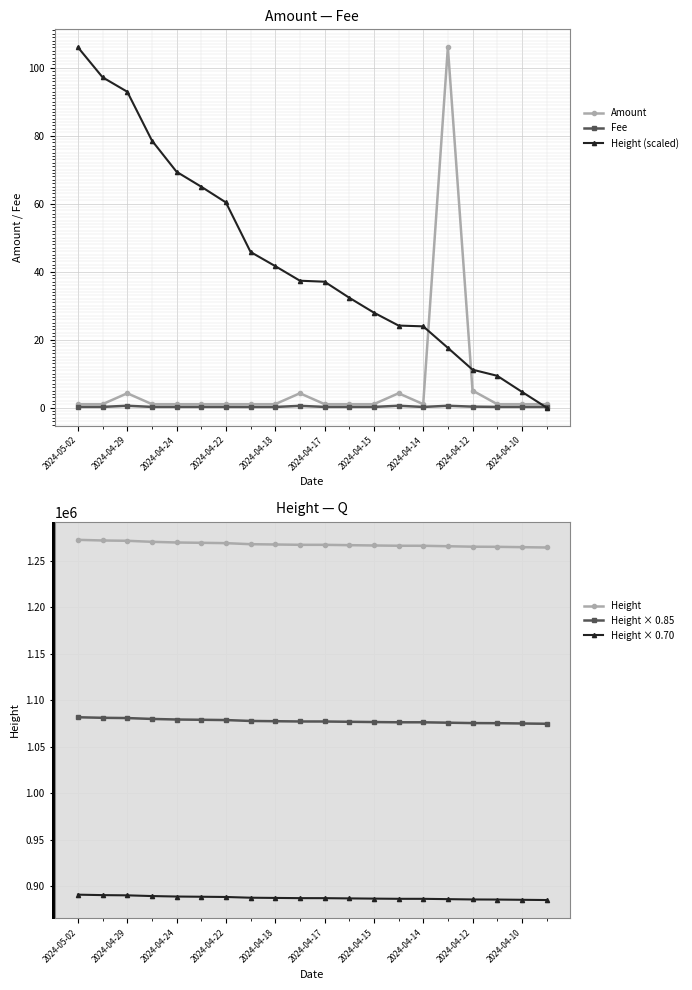

Which label corresponds to the largest value in the chart?

2024-05-02